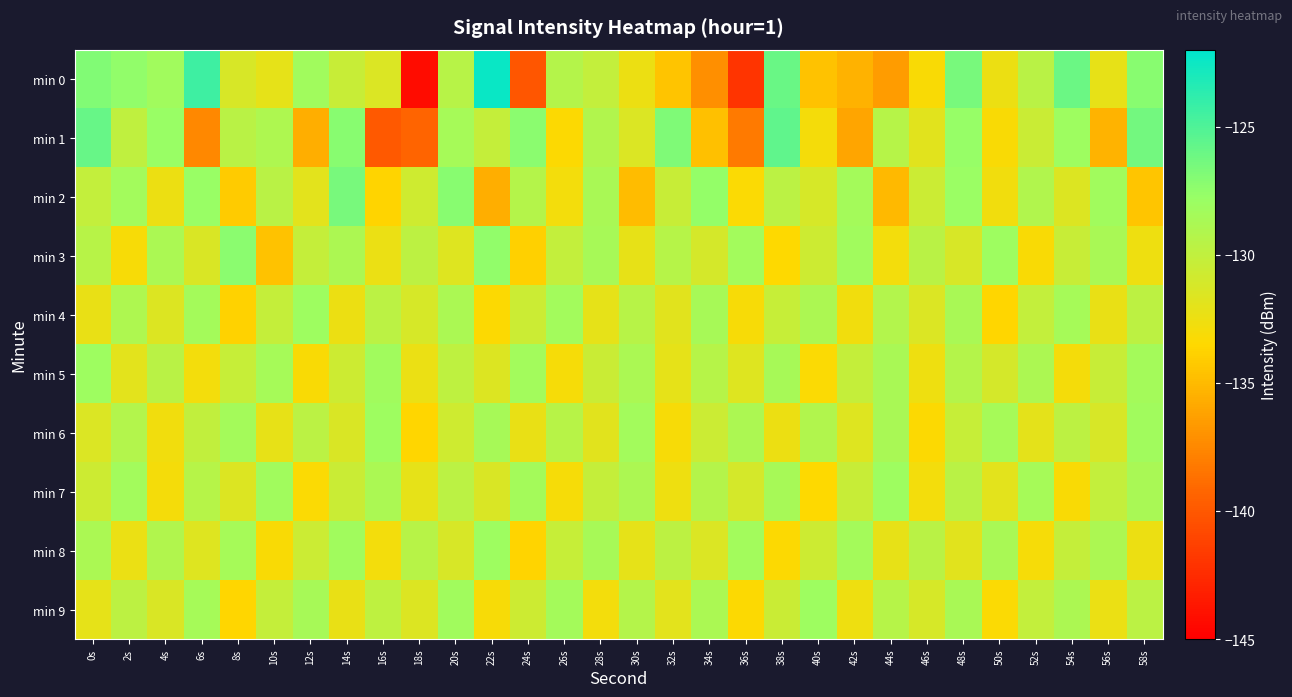

At 32s, list the series in order from smallest to largest.

min 0, min 6, min 7, min 5, min 9, min 4, min 2, min 8, min 3, min 1